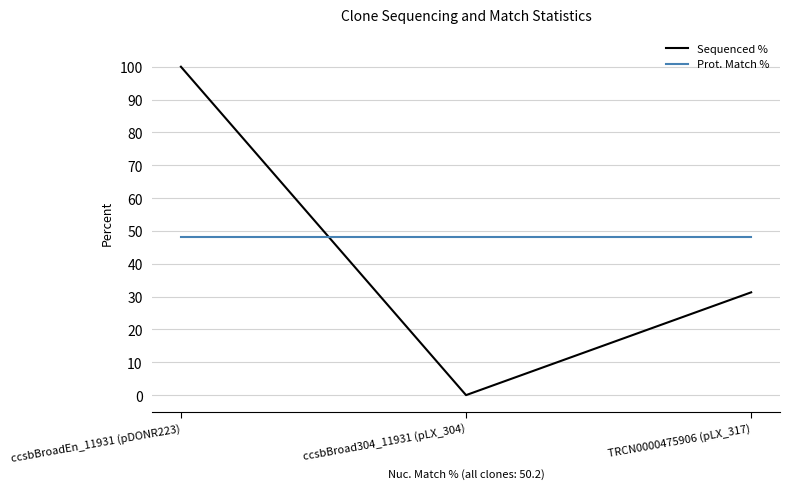

The value of Prot. Match % at TRCN0000475906 (pLX_317) is 75.0. True or false?

False